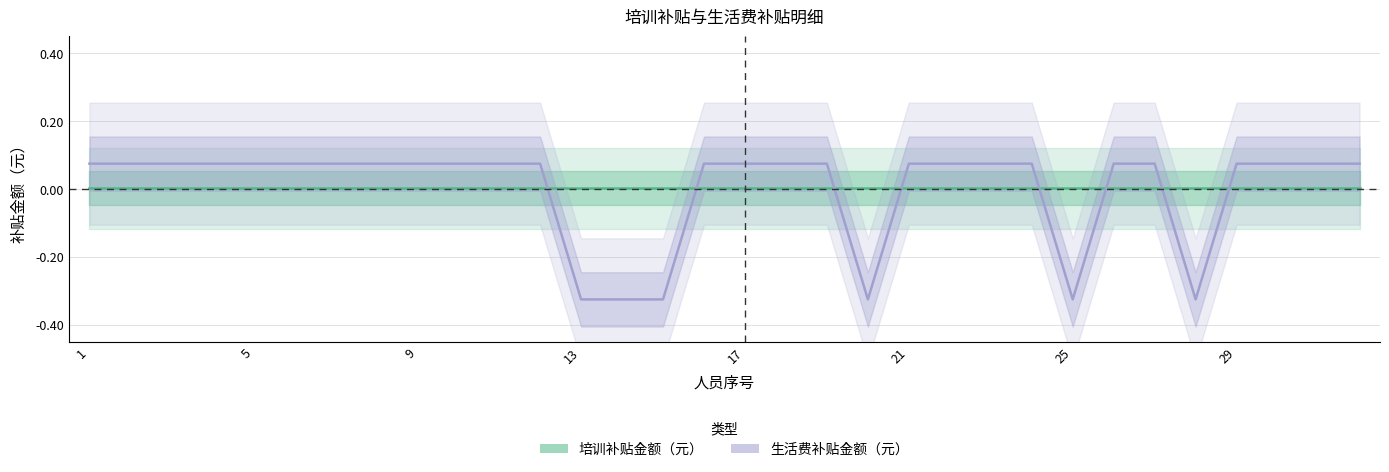

True or false: 培训补贴金额（元） has more than 0 points higher than both neighbors.

False